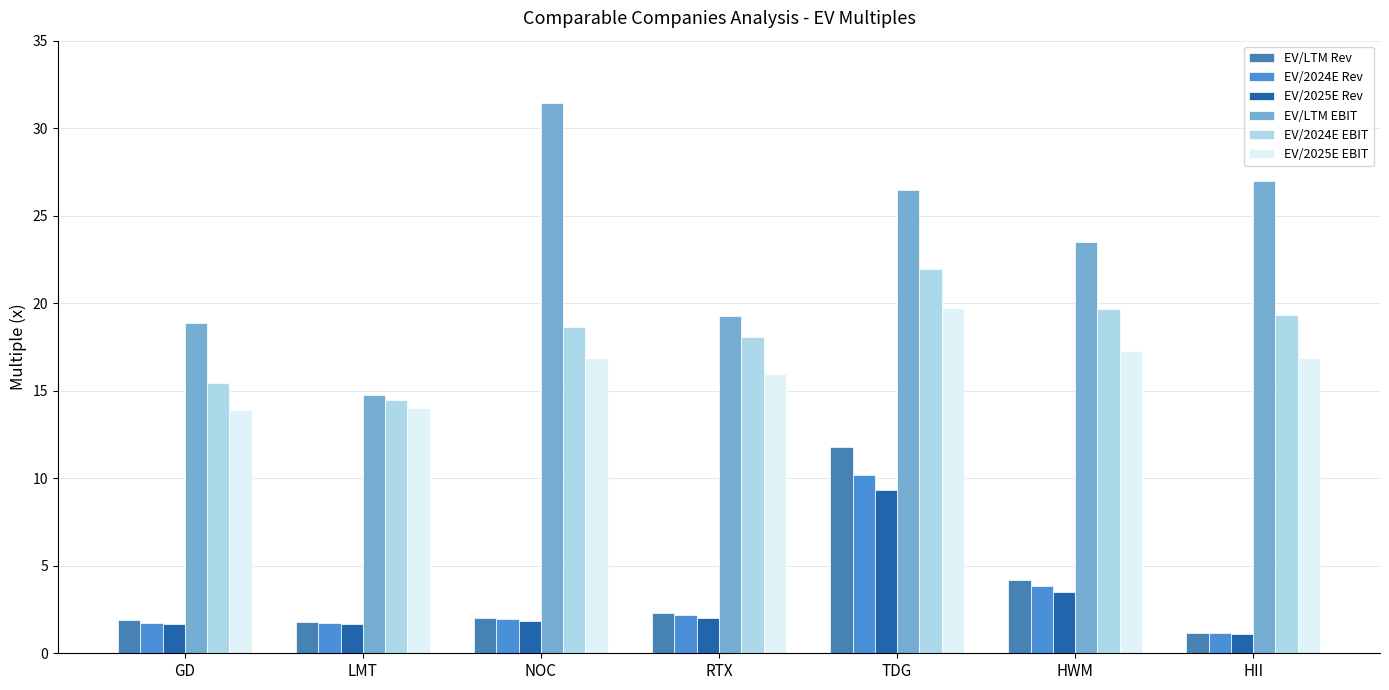

Rank the series by their maximum value, from lowest to highest.

EV/2025E Rev, EV/2024E Rev, EV/LTM Rev, EV/2025E EBIT, EV/2024E EBIT, EV/LTM EBIT